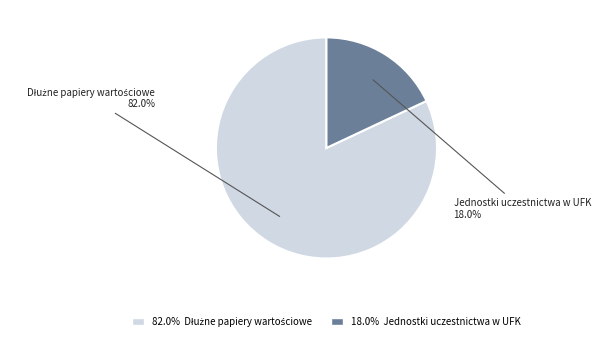

To the nearest percent, what is the average slice percentage?

50%